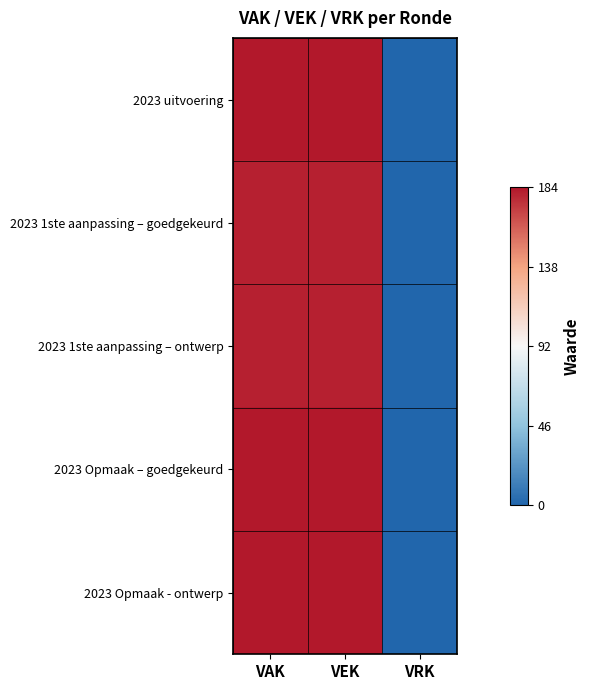

Reading left to right, what are all the values shown in this chart?

2023 uitvoering: VAK=184	VEK=184	VRK=0
2023 1ste aanpassing – goedgekeurd: VAK=181	VEK=181	VRK=0
2023 1ste aanpassing – ontwerp: VAK=181	VEK=181	VRK=0
2023 Opmaak – goedgekeurd: VAK=184	VEK=184	VRK=0
2023 Opmaak - ontwerp: VAK=184	VEK=184	VRK=0